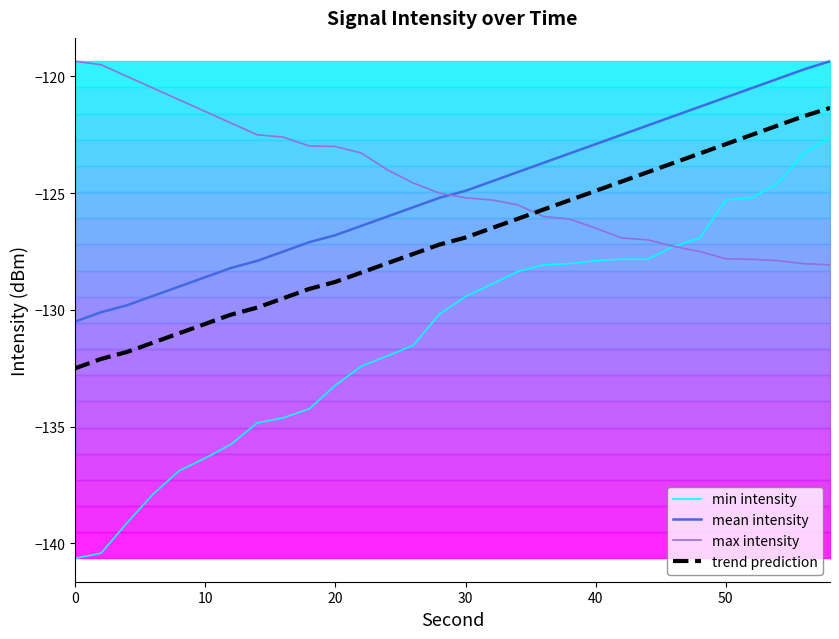

Which series has the widest spread of values?

min intensity